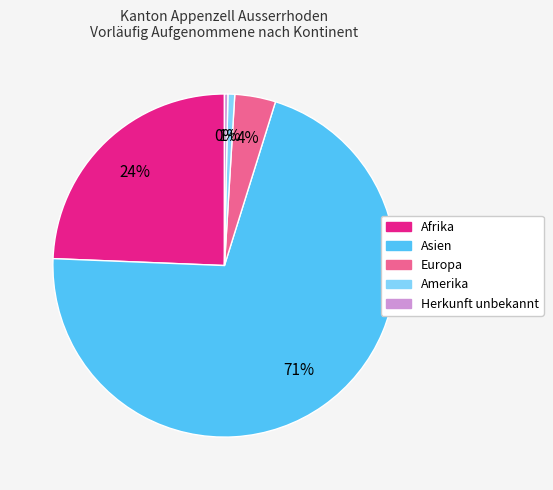

Do Europa and Herkunft unbekannt together represent more than half of the pie?

No